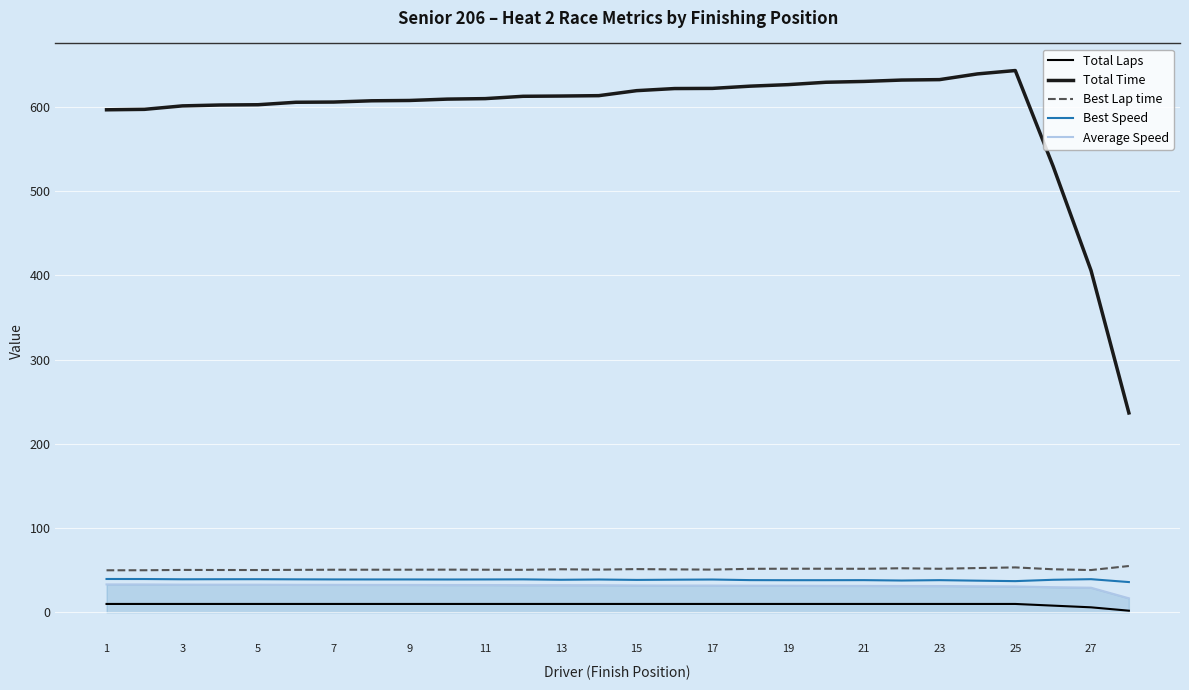

True or false: Best Speed and Best Lap time cross at least once.

False